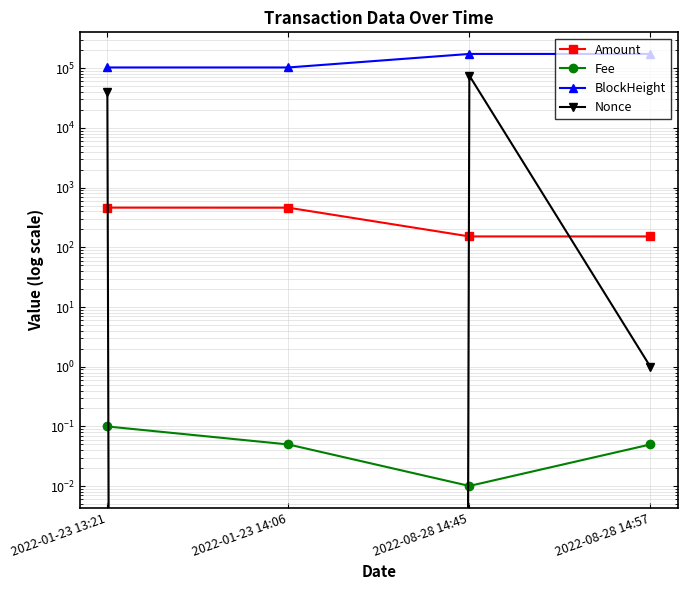

Which series has the widest spread of values?

Nonce